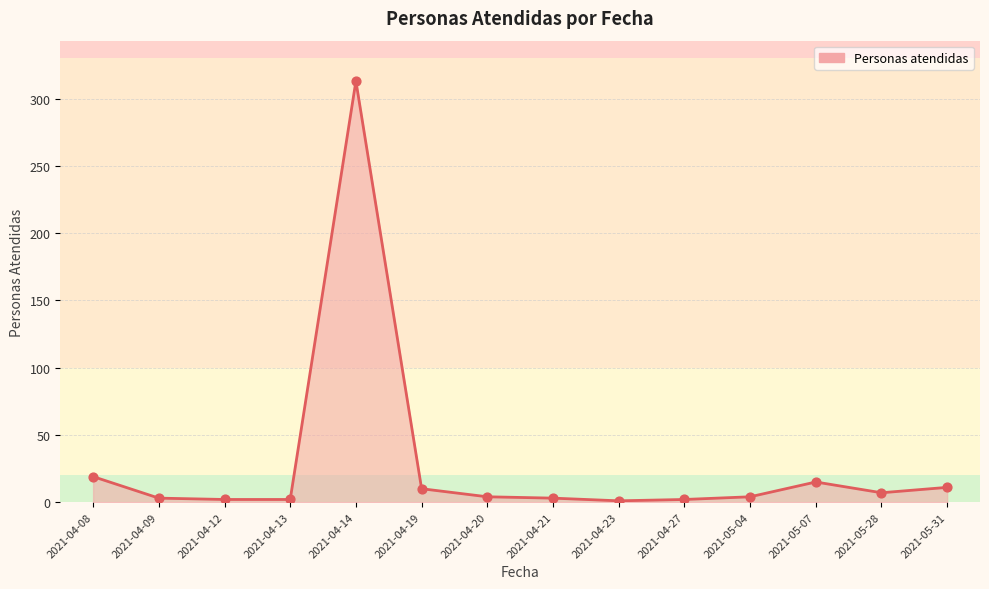

What is the ratio of the value at 2021-05-07 to the value at 2021-04-08?

0.8